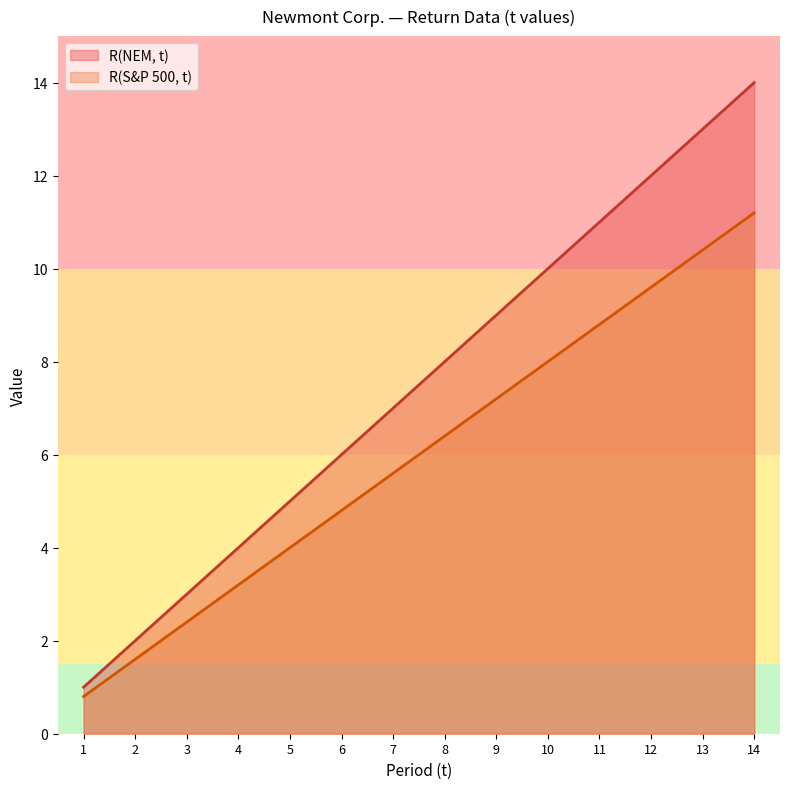

What is the total value across all series at 10?

18.0